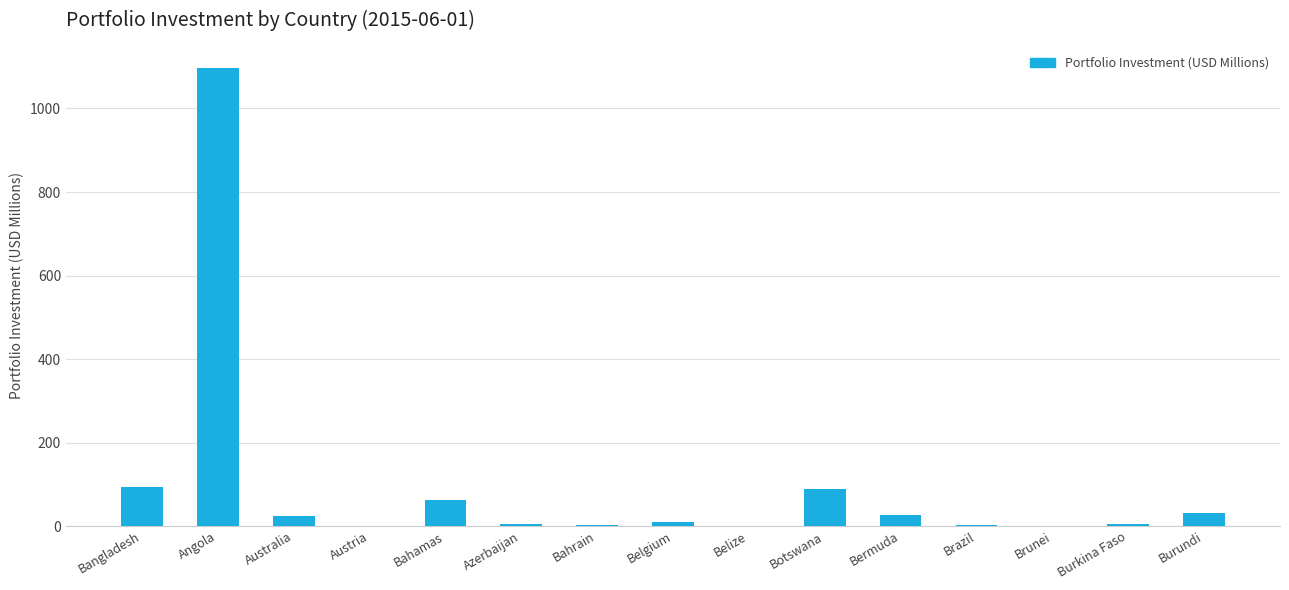

Is it true that the value at Botswana is 89.9?

True